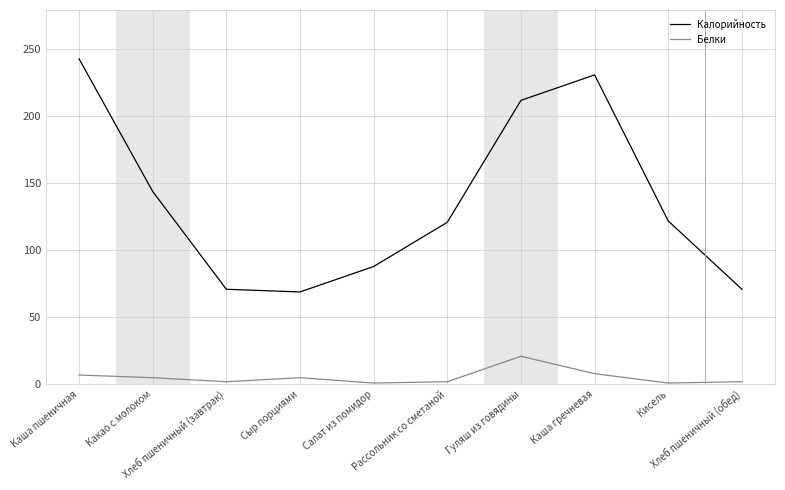

True or false: Калорийность has a value of 231 at Каша гречневая.

True